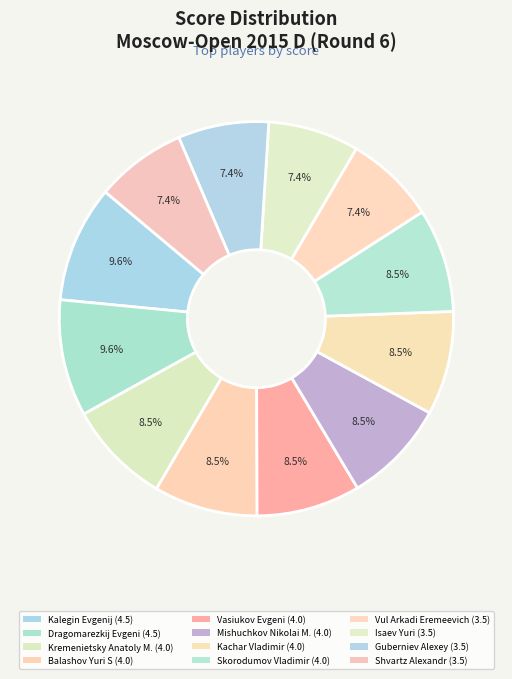

Does any single category account for the majority?

No